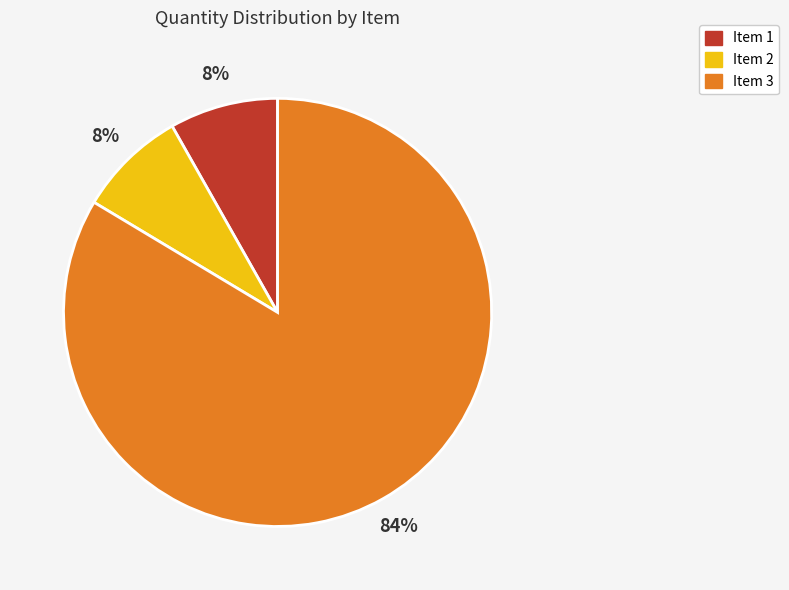

Do Item 1 and Item 2 together represent more than half of the pie?

No